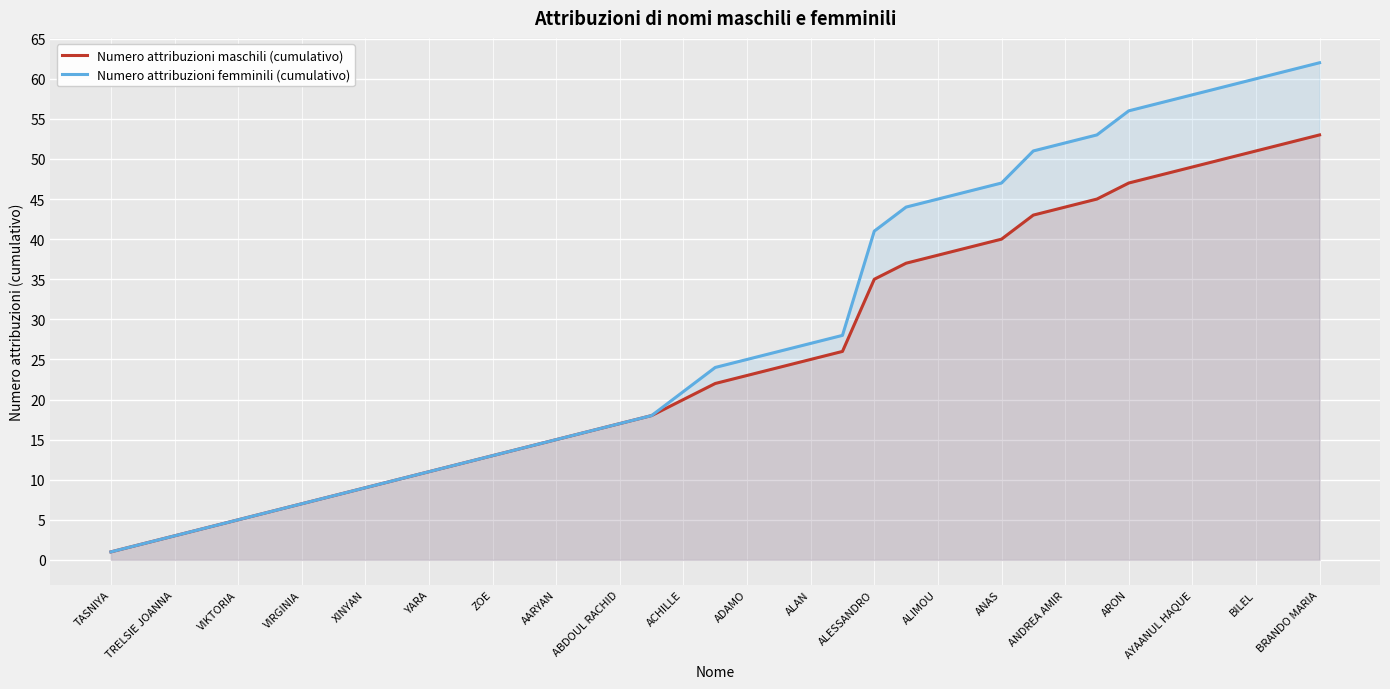

How many lines are shown in the chart?

2